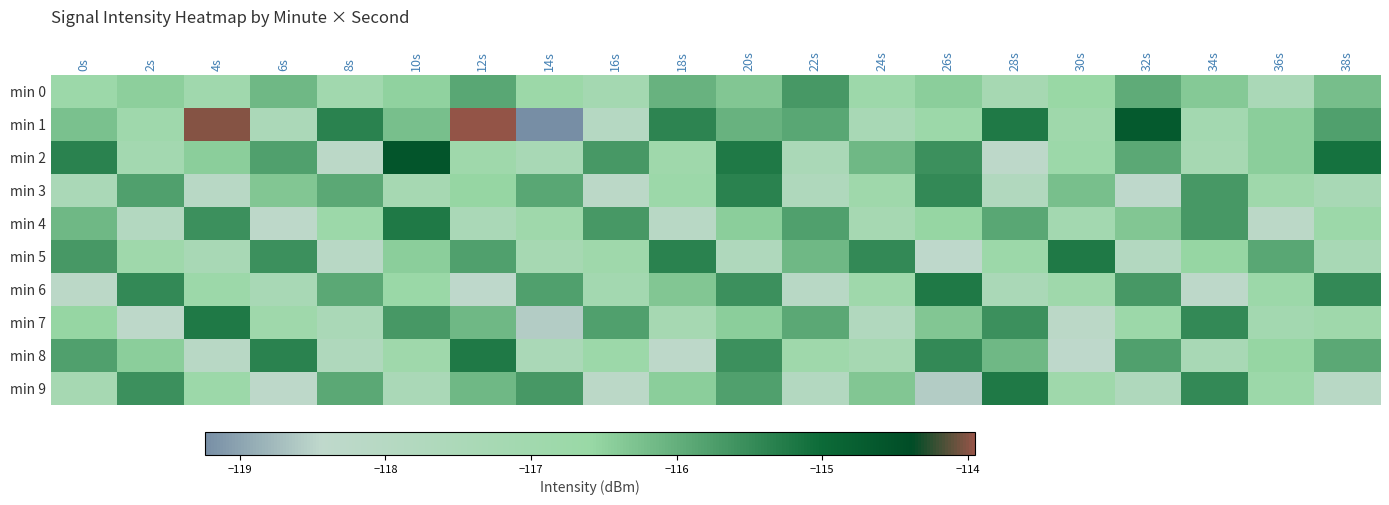

Which series changed the most between 8s and 38s?

min 2